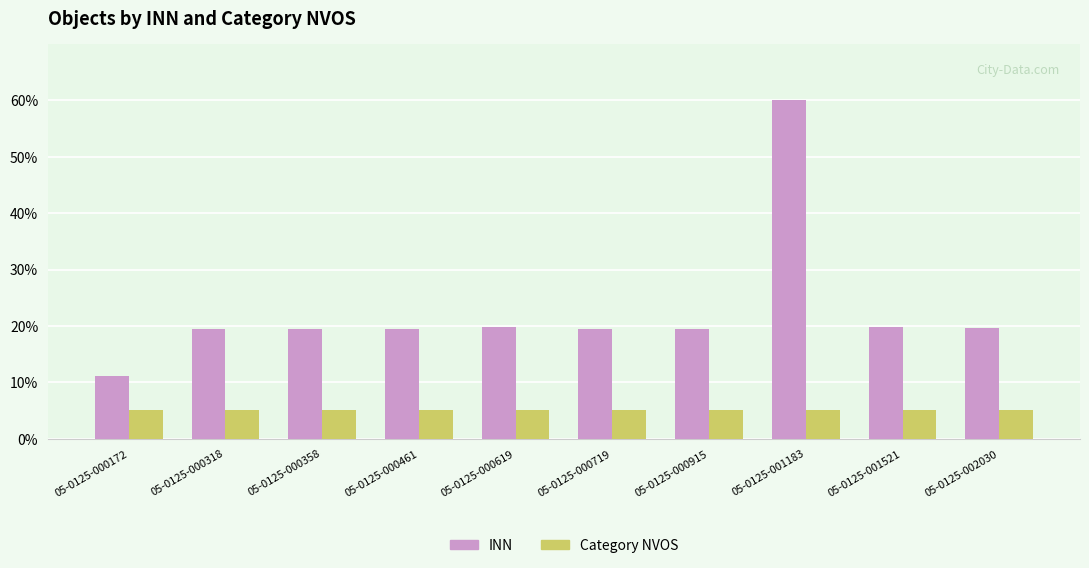

Which series has the largest range (max minus min)?

INN